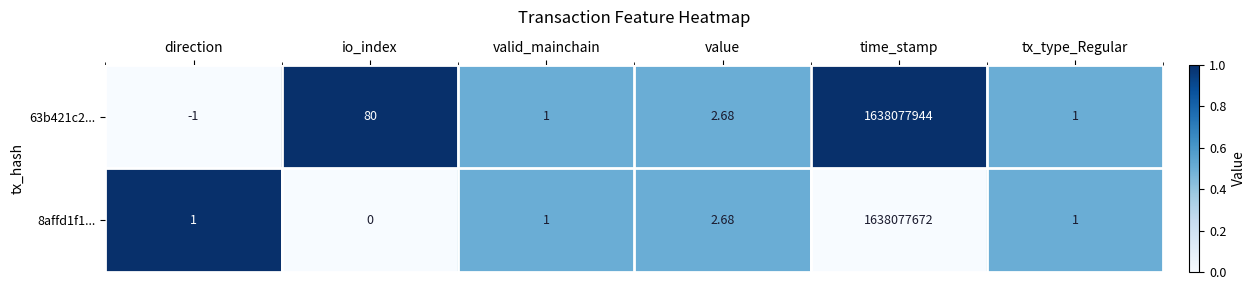

At which category is the sum across all series the highest?

time_stamp